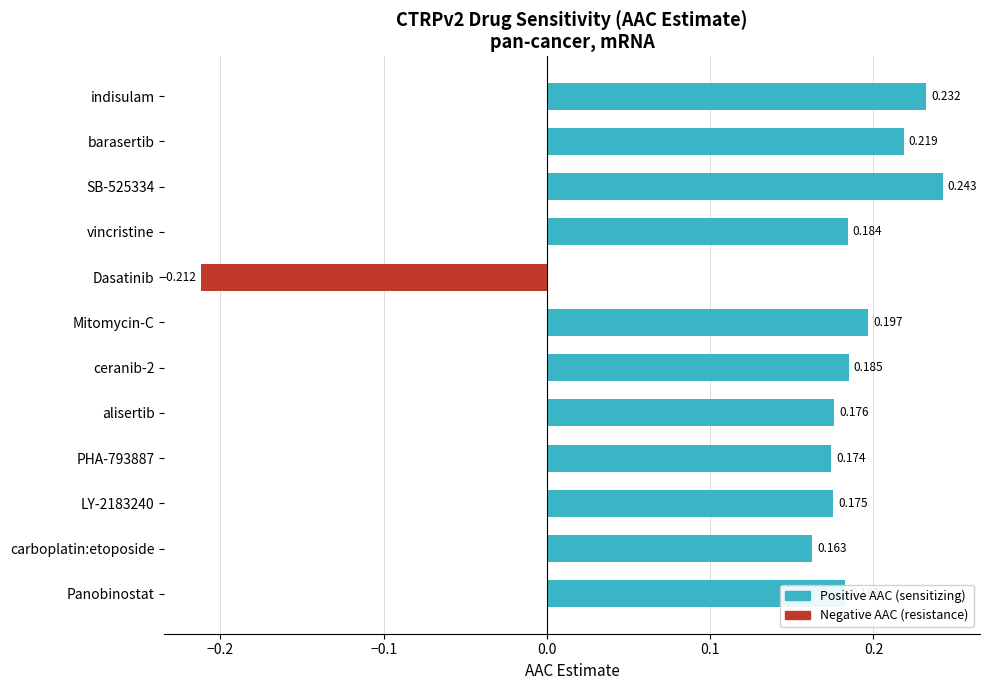

Which category has the lowest value across all series?

Dasatinib